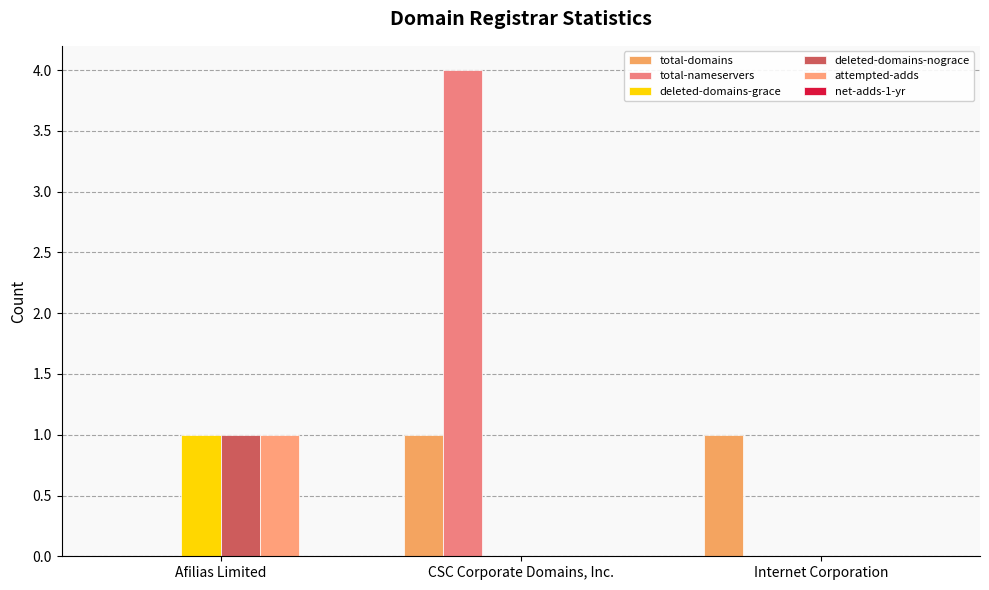

Reading left to right, extract all data points from this chart.

total-domains: 0	1	1
total-nameservers: 0	4	0
deleted-domains-grace: 1	0	0
deleted-domains-nograce: 1	0	0
attempted-adds: 1	0	0
net-adds-1-yr: 0	0	0